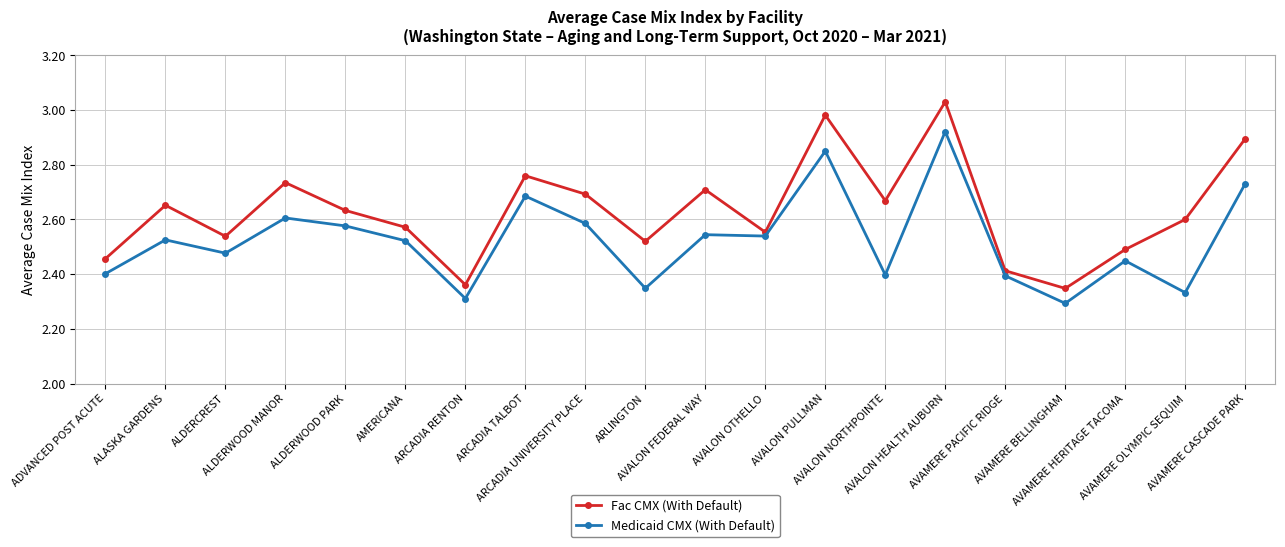

What is the sum of all Medicaid CMX (With Default) values?

50.5